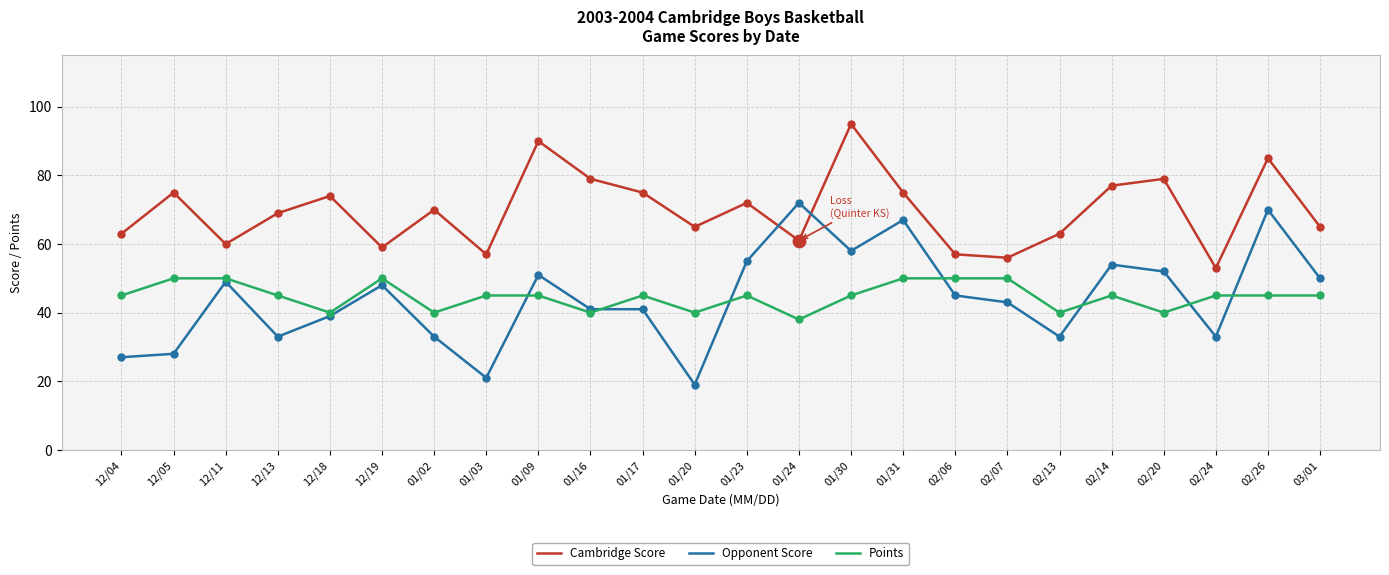

Which series has the widest spread of values?

Opponent Score